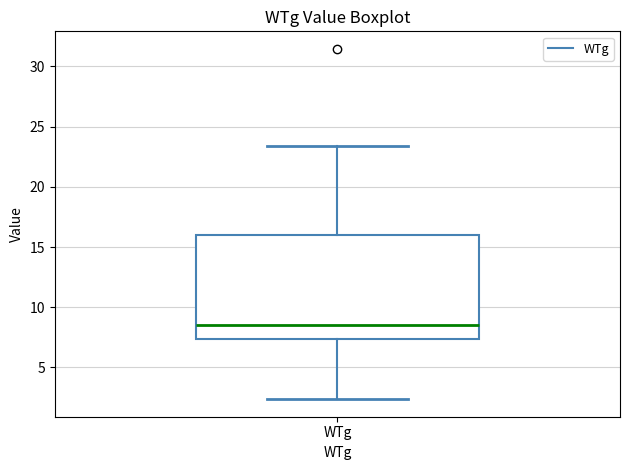

Where is the lower edge of the box for WTg on the y-axis? The values are not printed on the chart, so give them approximately, as read against the axis.

7.5